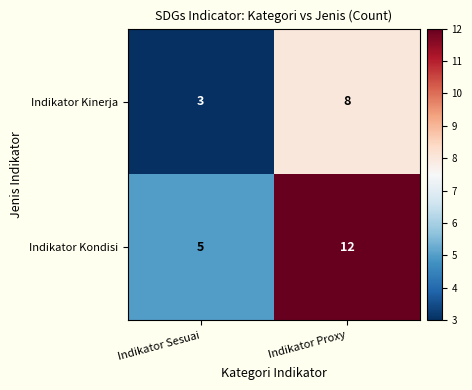

Reading right to left, extract all data points from this chart.

Indikator Kinerja: Indikator Proxy=8	Indikator Sesuai=3
Indikator Kondisi: Indikator Proxy=12	Indikator Sesuai=5